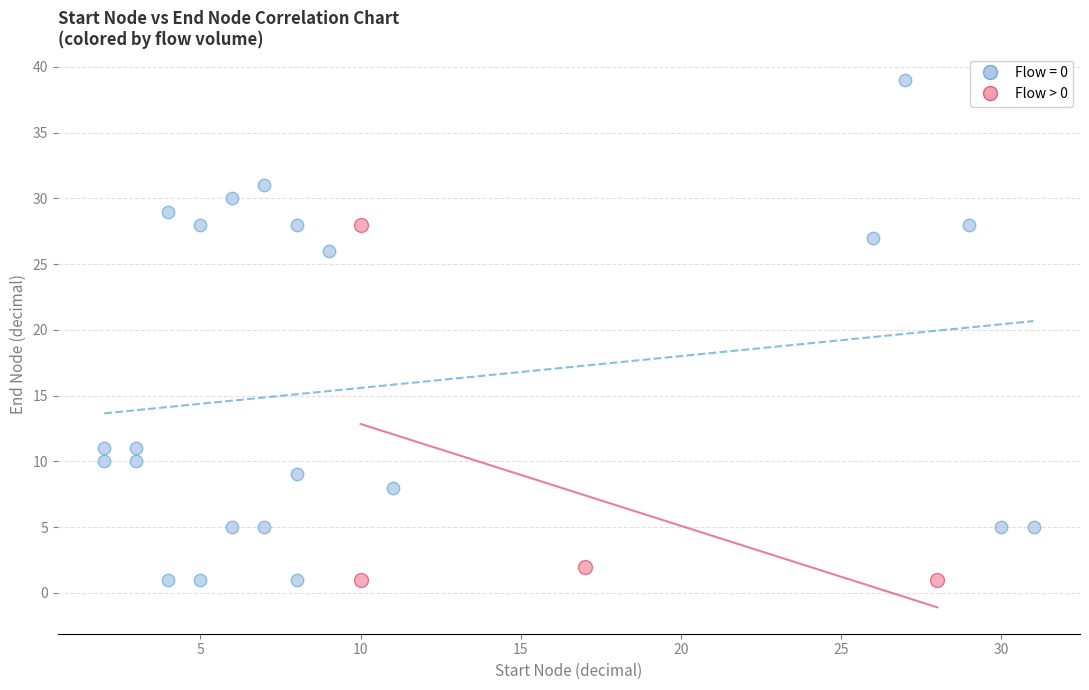

Which series reaches the maximum Y coordinate?

Flow = 0